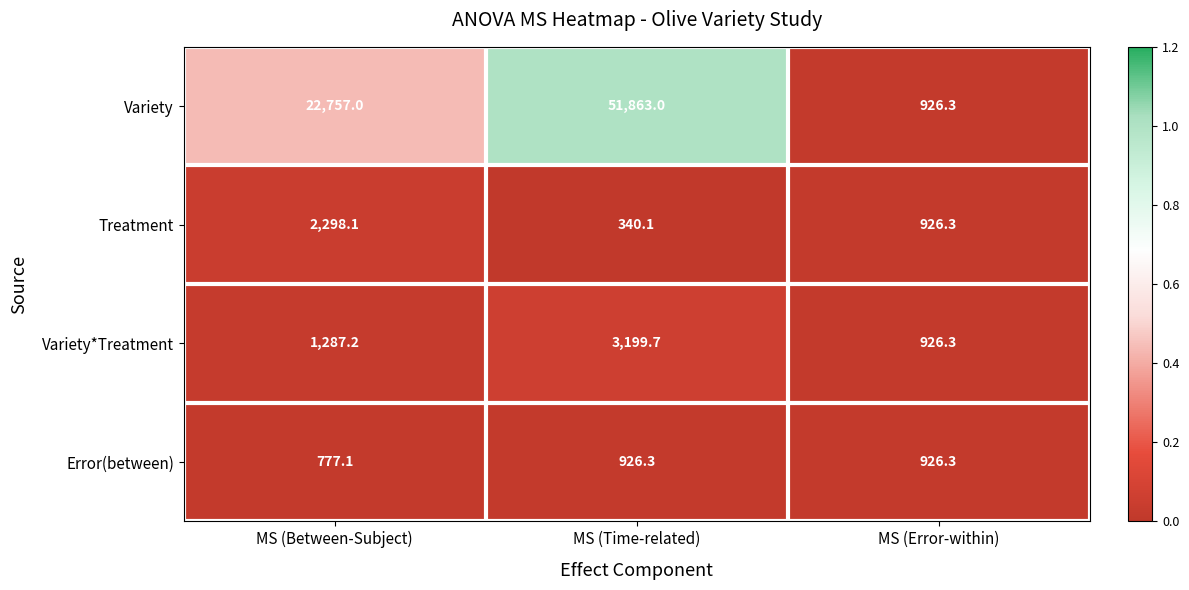

Which category has the lowest value across all series?

MS (Time-related)